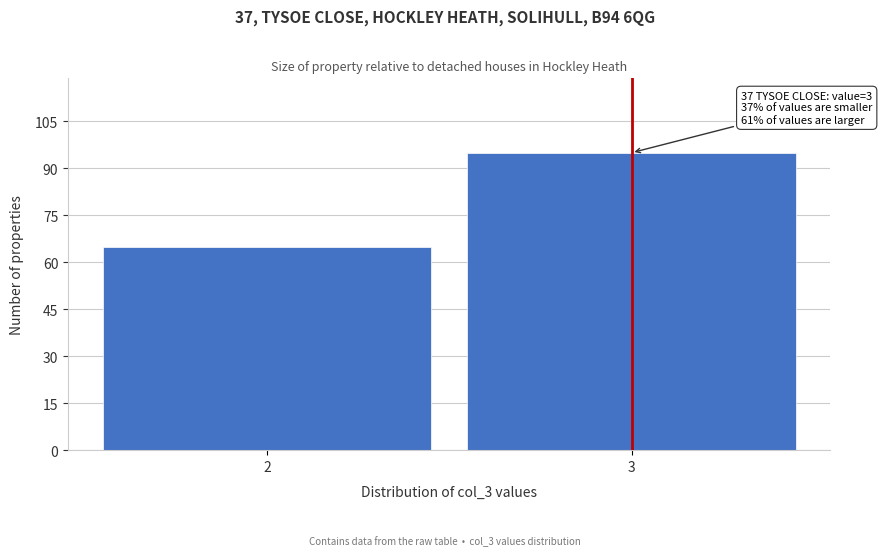

Reading left to right, transcribe all the data shown in this chart.

65	95